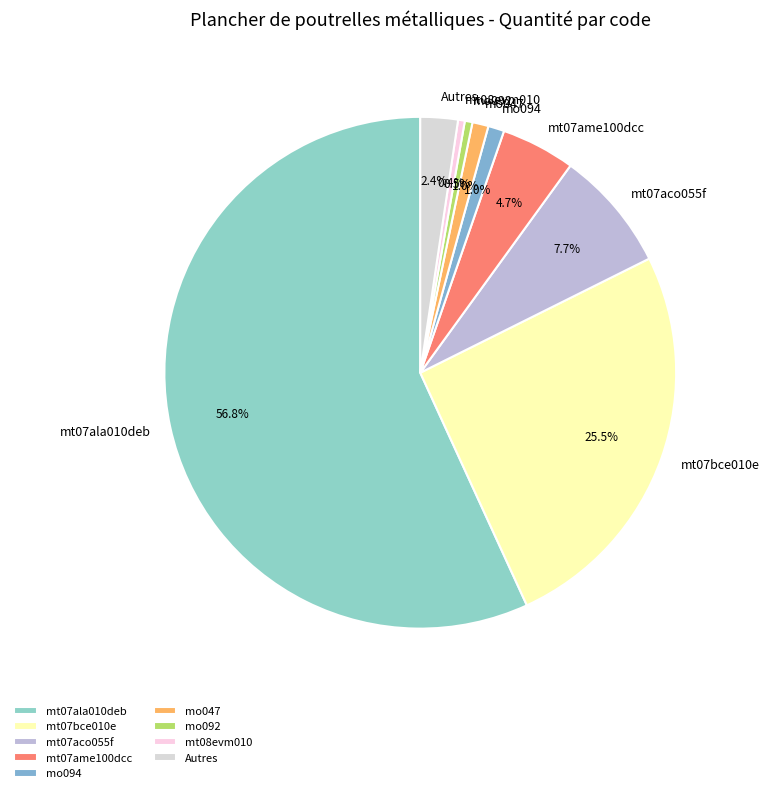

What portion of the pie excludes mt07ame100dcc?

95.3%